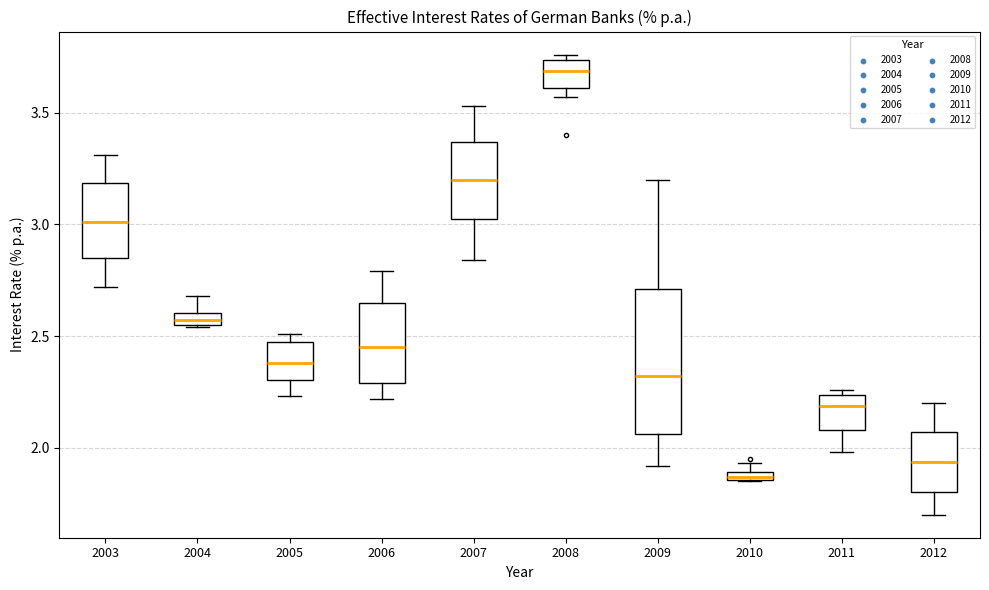

Comparing the boxes themselves (not the whiskers), which one is the tallest?

2009